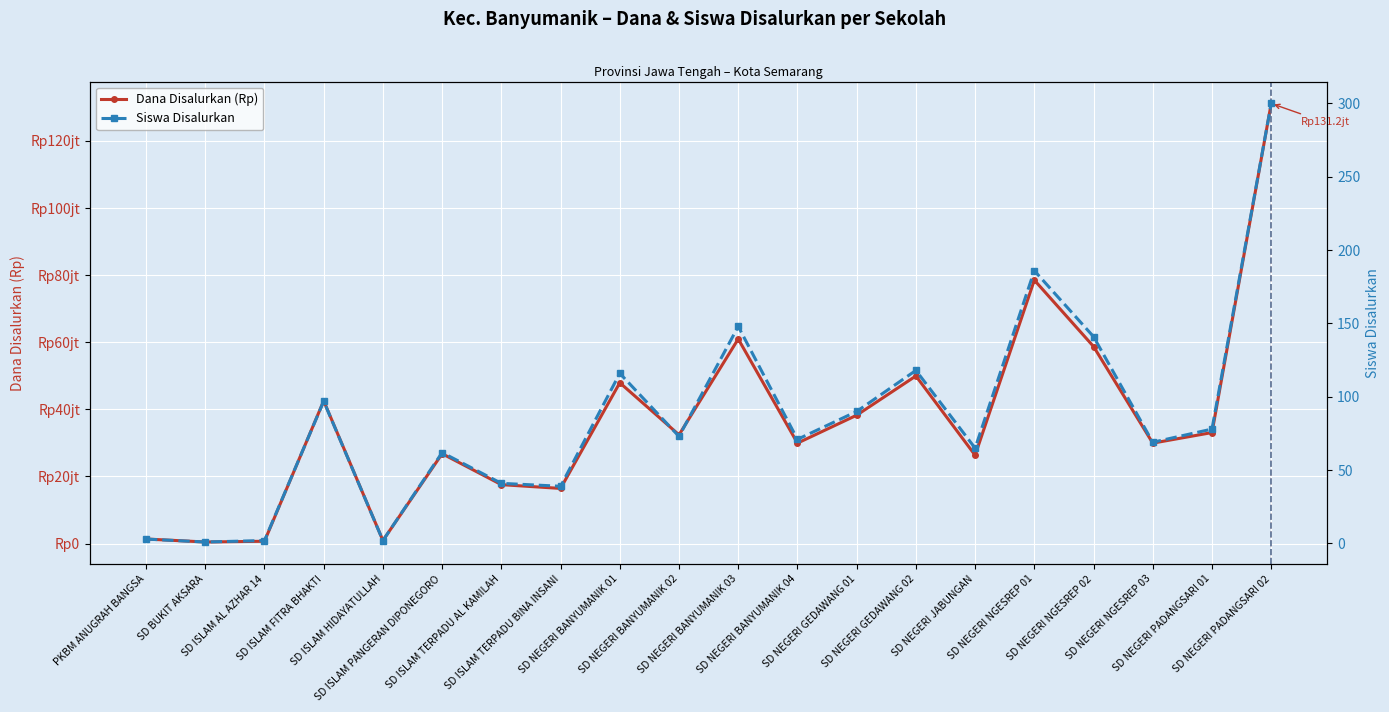

What is the difference between the second highest and minimum values in the Dana Disalurkan (Rp) series?

78075000